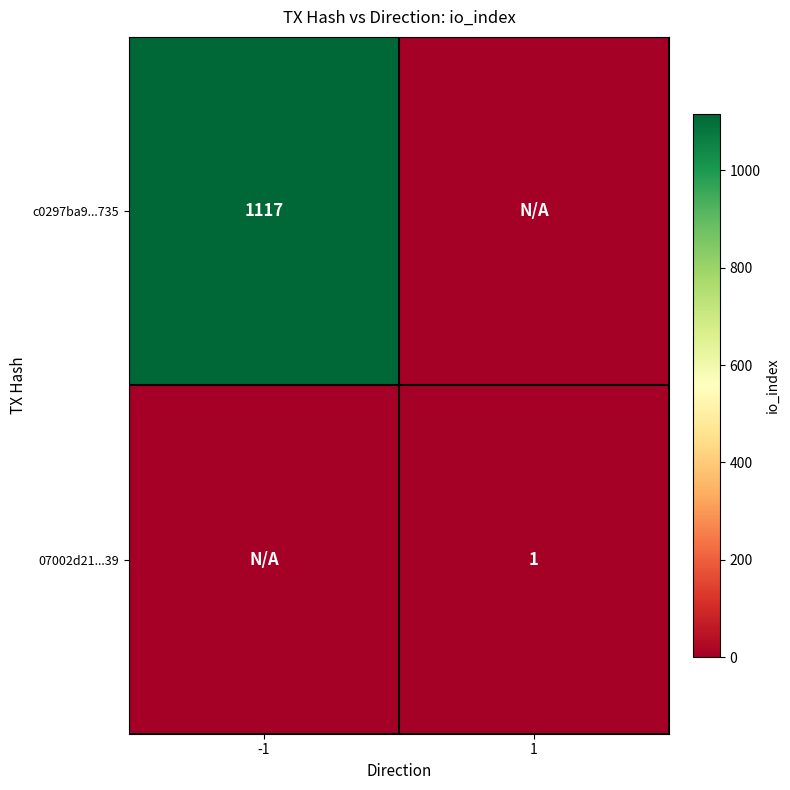

The value of 07002d21...39 at 1 is 1. True or false?

True